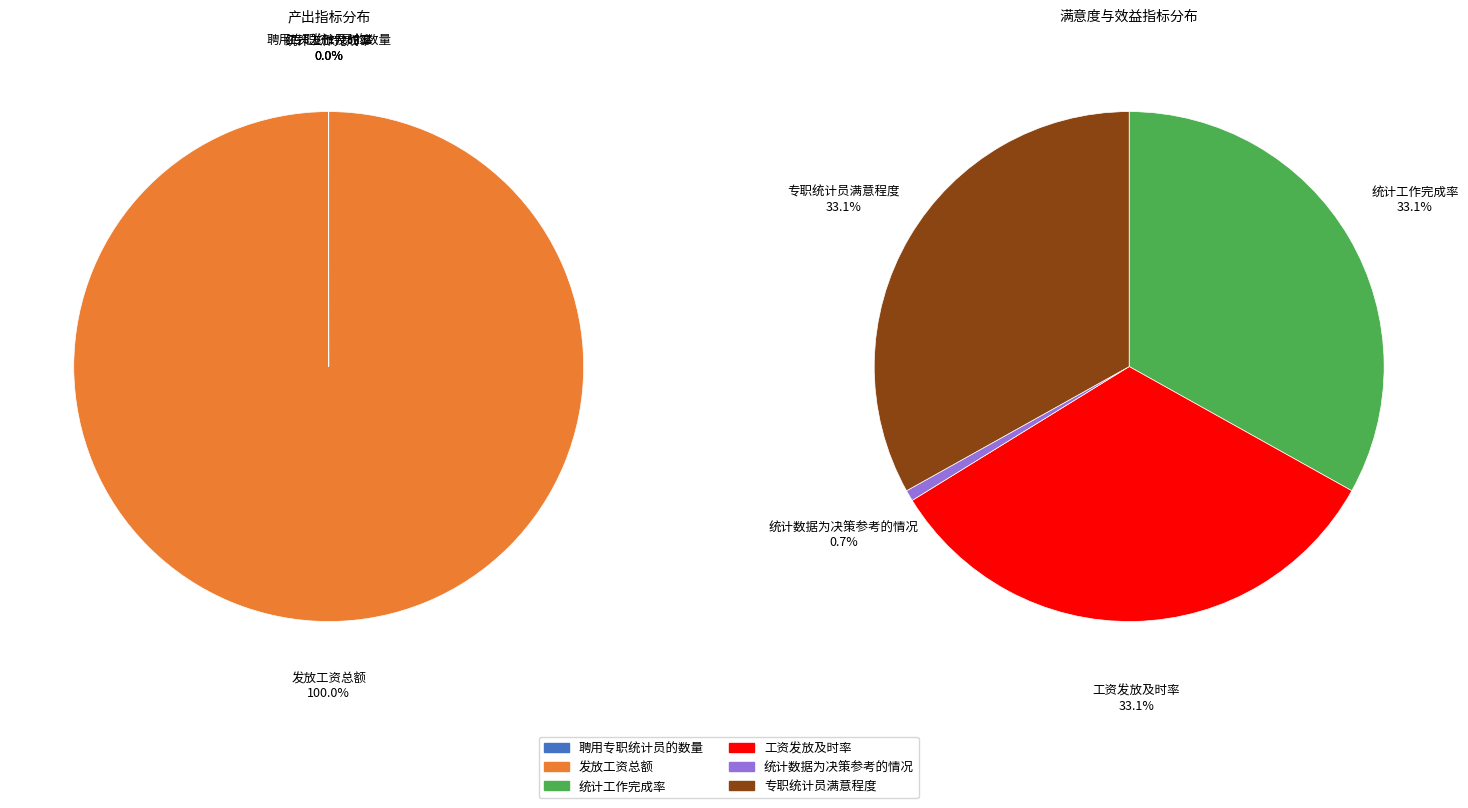

How many segments does this pie chart have?

6